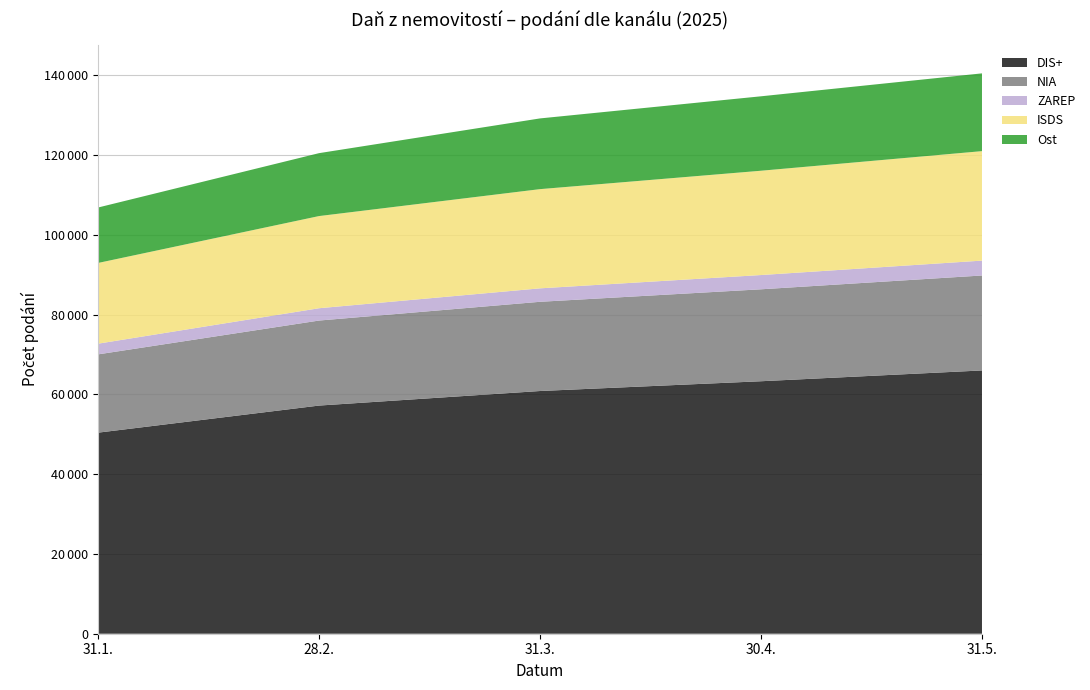

Reading left to right, extract all data points from this chart.

DIS+: 31.1.=50409	28.2.=57201	31.3.=60850	30.4.=63299	31.5.=66006
NIA: 31.1.=19626	28.2.=21315	31.3.=22367	30.4.=23050	31.5.=23804
ZAREP: 31.1.=2684	28.2.=3088	31.3.=3372	30.4.=3576	31.5.=3732
ISDS: 31.1.=20237	28.2.=23107	31.3.=24873	30.4.=26150	31.5.=27446
Ost: 31.1.=13898	28.2.=15773	31.3.=17729	30.4.=18660	31.5.=19496